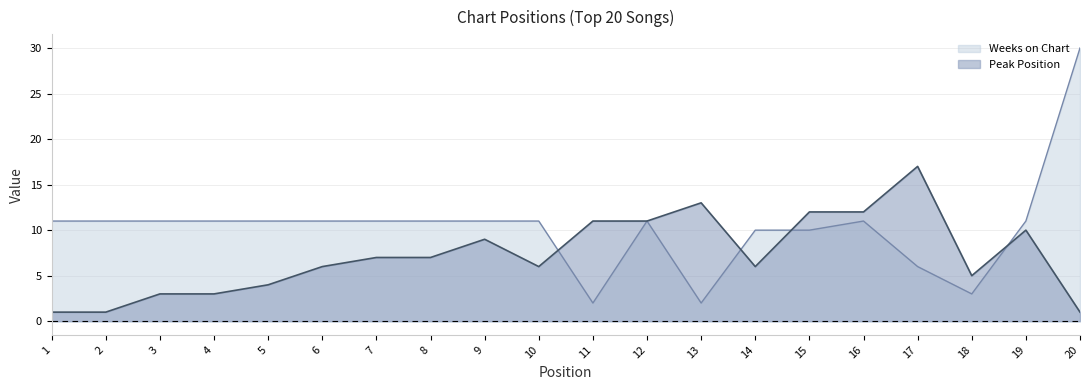

Read the Weeks on Chart value at 10, to the nearest 10.

10